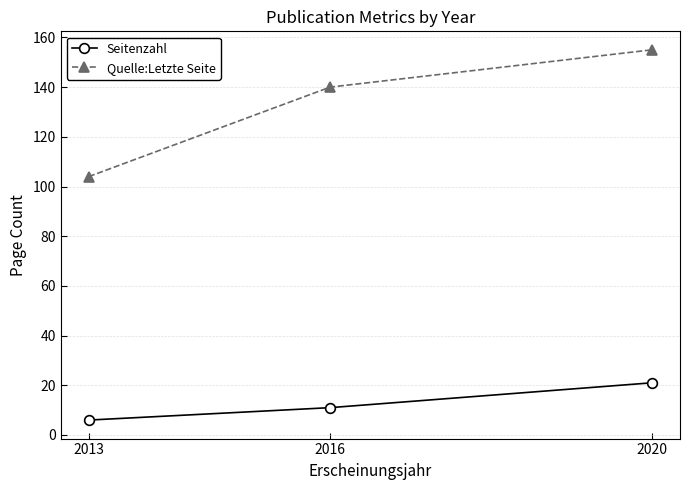

Reading left to right, extract all data points from this chart.

Seitenzahl: 2013=6	2016=11	2020=21
Quelle:Letzte Seite: 2013=104	2016=140	2020=155